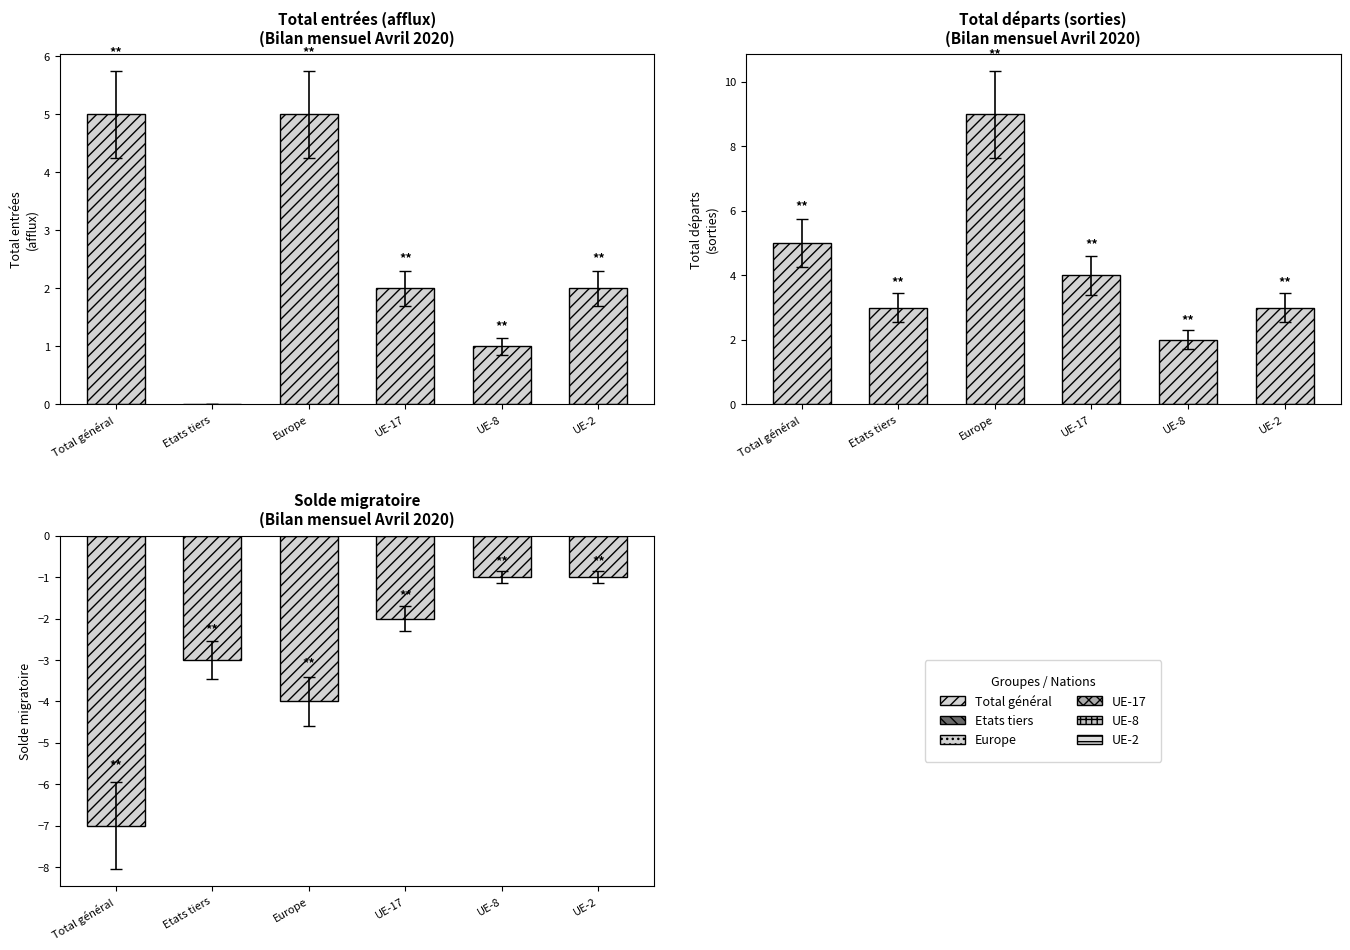

What is the label of the 2nd bar from the right?

UE-8